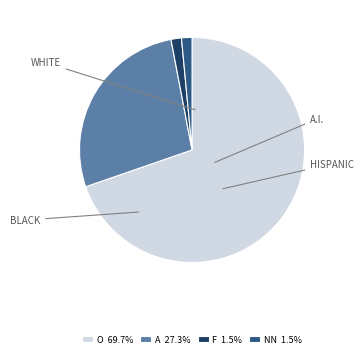

Does any single category account for the majority?

Yes